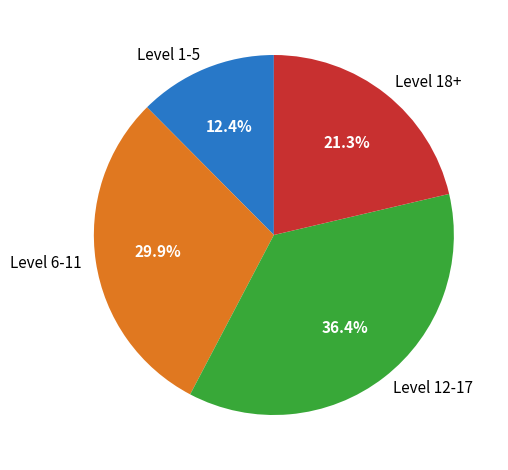

Which slice is the smallest?

Level 1-5